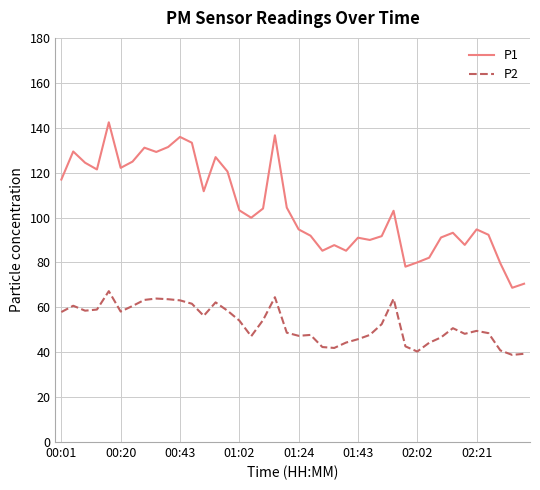

True or false: P1 and P2 intersect in this chart.

False